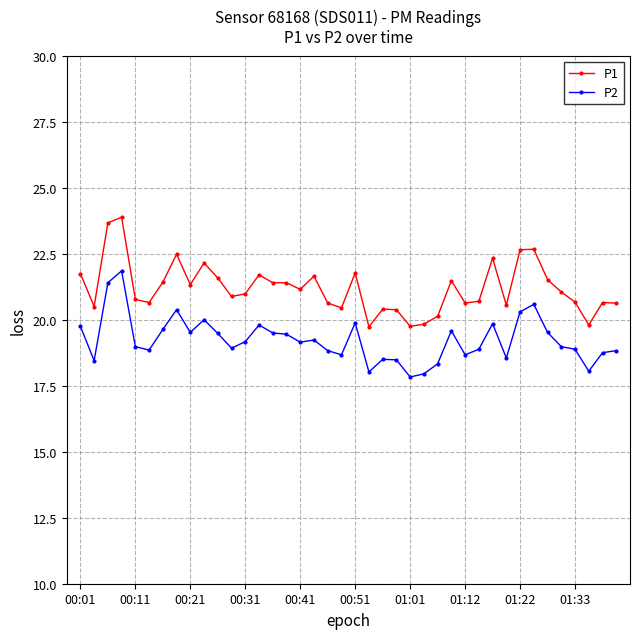

What is the sum of all P1 values?

847.7